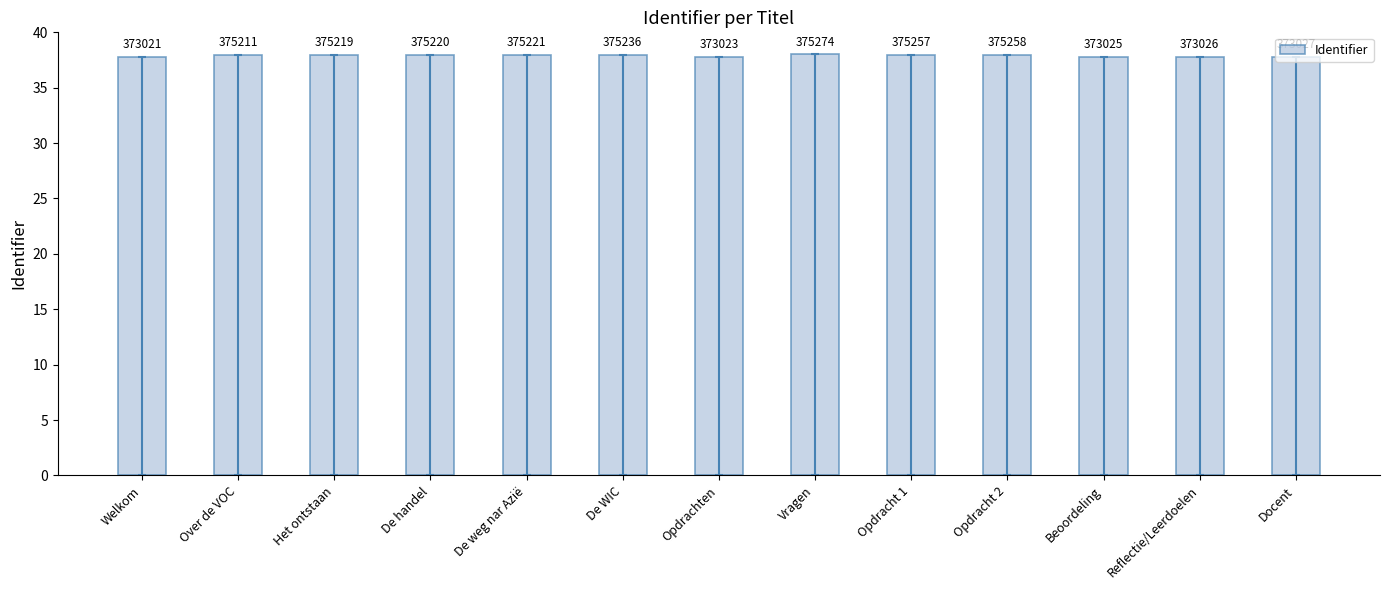

What is the sum of all values?

492.8